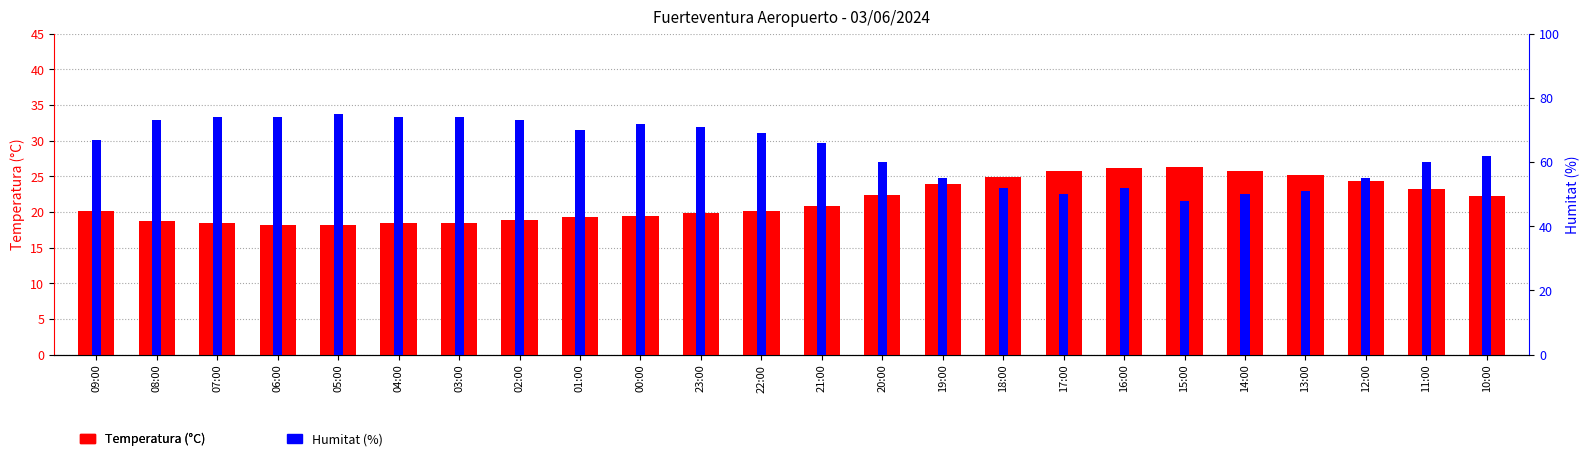

Reading right to left, list all the values displayed in this chart.

Temperatura (°C): 22.3	23.2	24.4	25.2	25.7	26.3	26.1	25.8	24.9	23.9	22.4	20.9	20.1	19.8	19.4	19.3	18.9	18.5	18.5	18.2	18.2	18.4	18.8	20.2
Humitat (%): 62.0	60.0	55.0	51.0	50.0	48.0	52.0	50.0	52.0	55.0	60.0	66.0	69.0	71.0	72.0	70.0	73.0	74.0	74.0	75.0	74.0	74.0	73.0	67.0